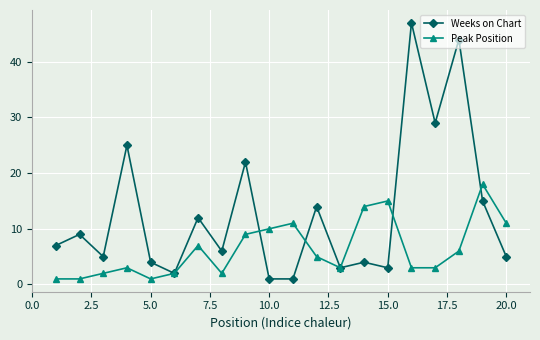

List the series in order of their peak value, highest first.

Weeks on Chart, Peak Position